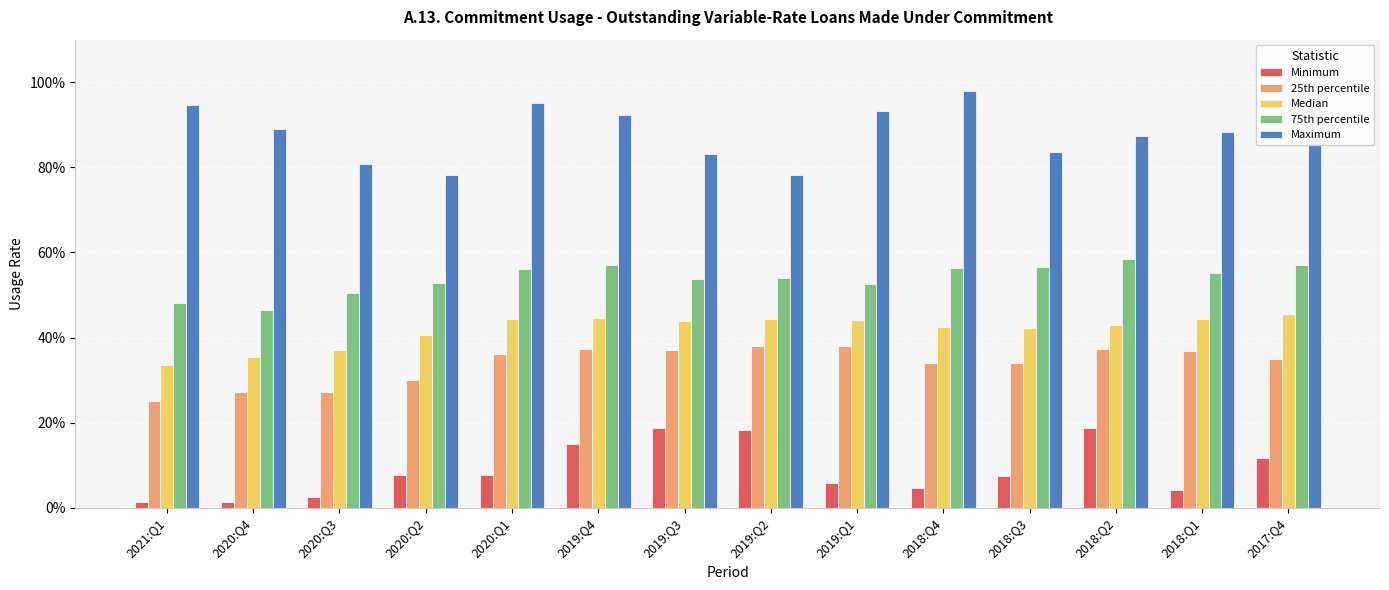

List the labels in order of Minimum value, smallest first.

2021:Q1, 2020:Q4, 2020:Q3, 2018:Q1, 2018:Q4, 2019:Q1, 2018:Q3, 2020:Q2, 2020:Q1, 2017:Q4, 2019:Q4, 2019:Q2, 2019:Q3, 2018:Q2